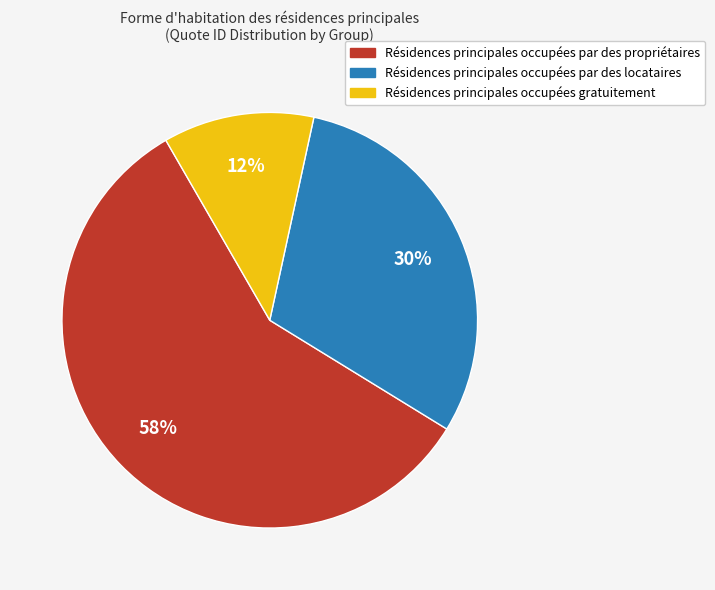

How many slices are in this pie chart?

3